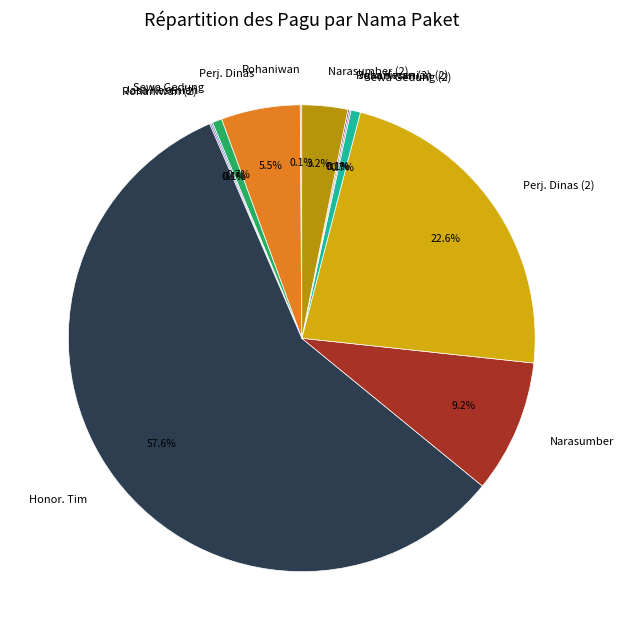

Between Honor. Tim and Perj. Dinas, which is larger?

Honor. Tim